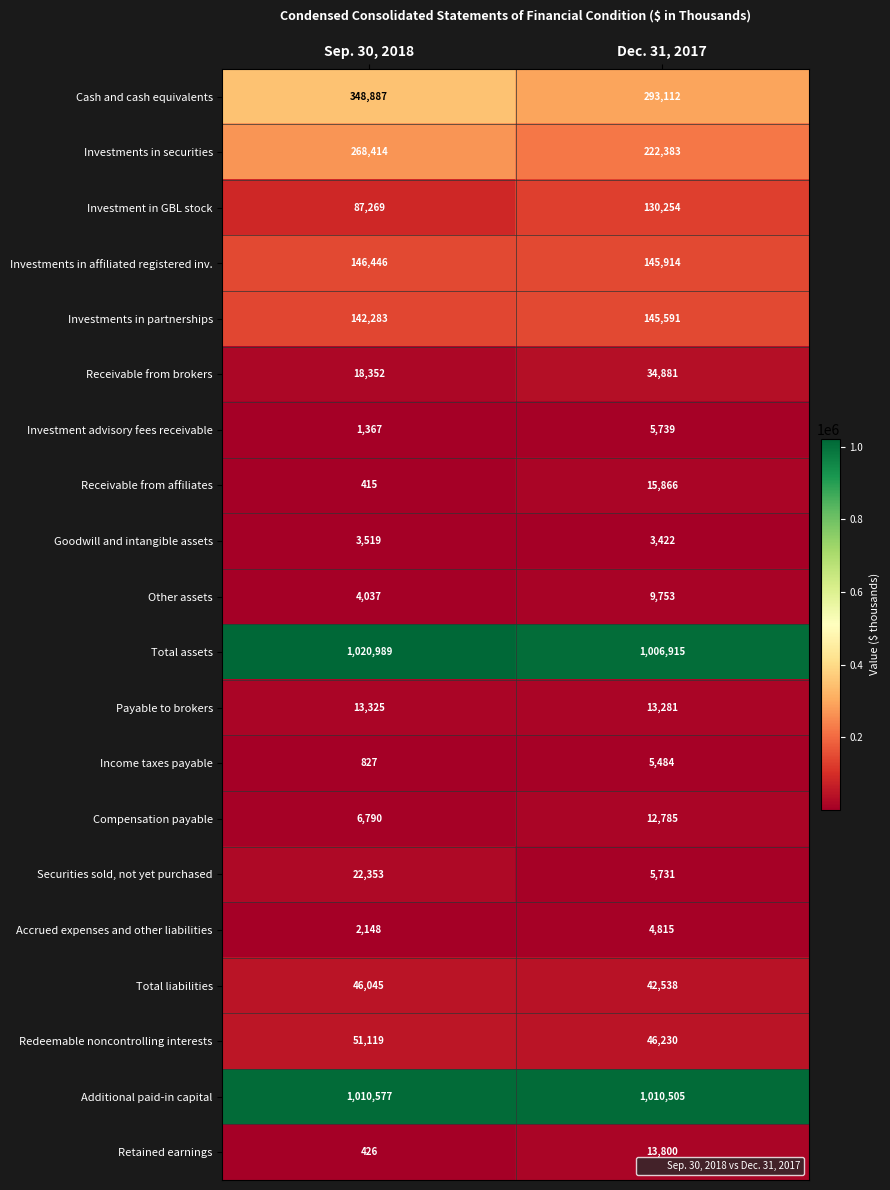

Which series changed the most between Sep. 30, 2018 and Dec. 31, 2017?

Cash and cash equivalents